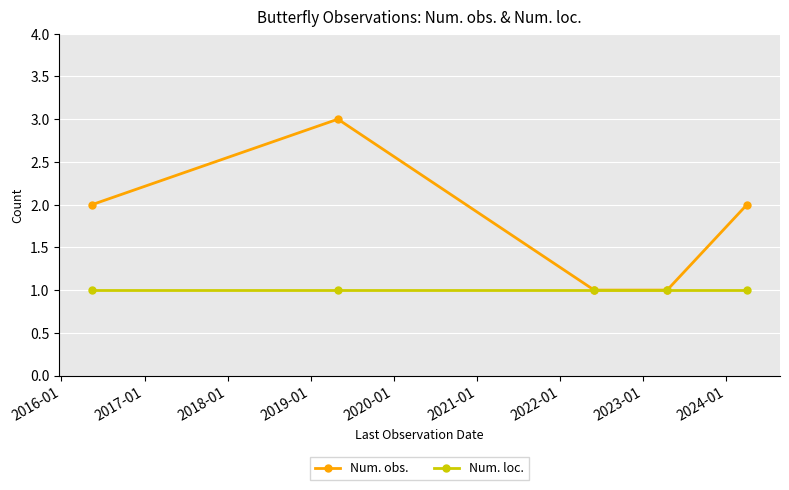

Count the number of data series in this chart.

2